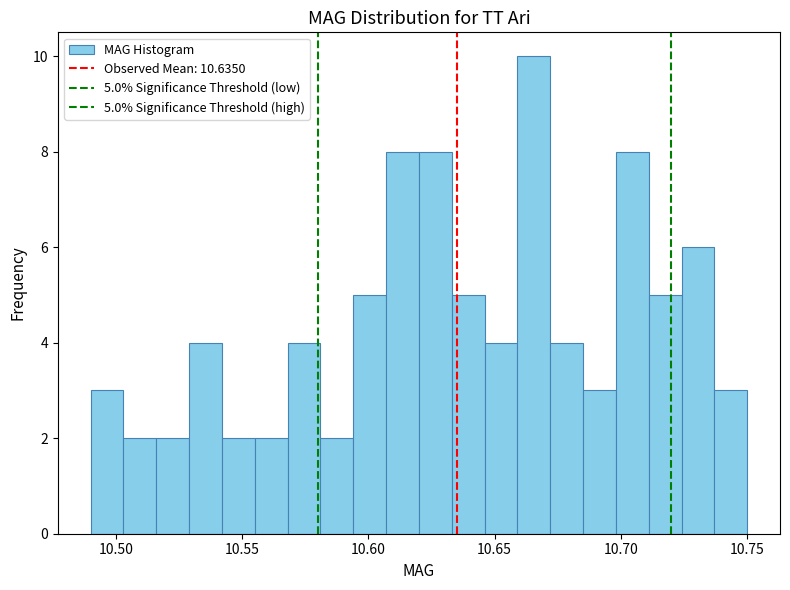

Read against the x-axis, roughly where is the centre of the tallest bar?

10.665